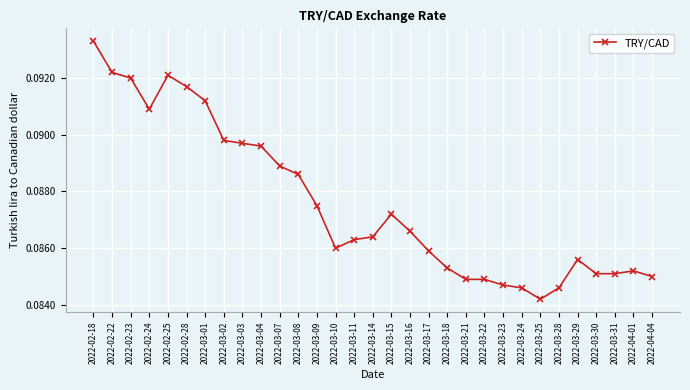

How many values are between 0 and 1?

31